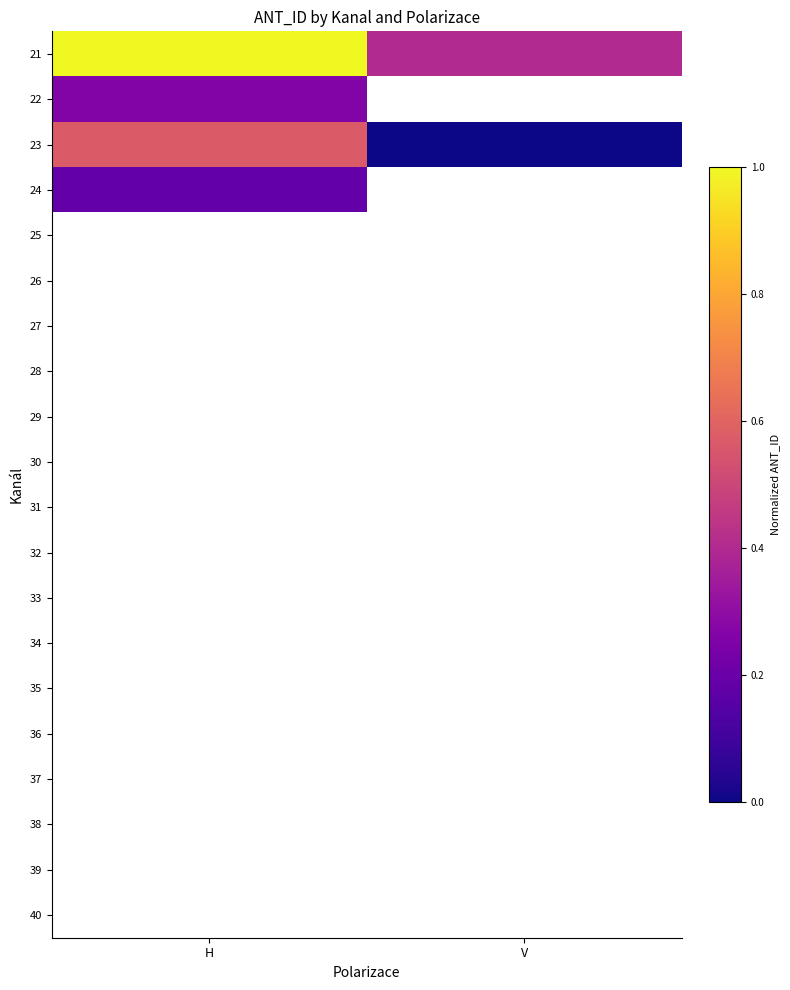

How many categories are shown in the chart?

2